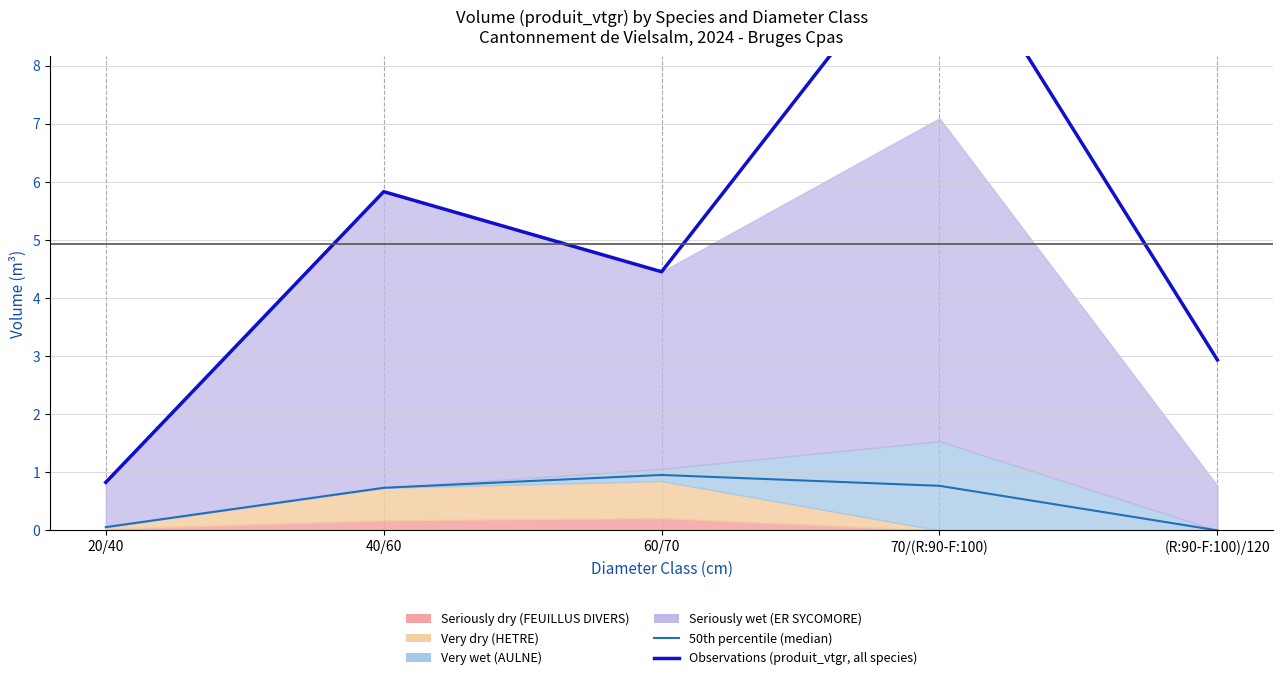

What position from the left is 40/60?

2